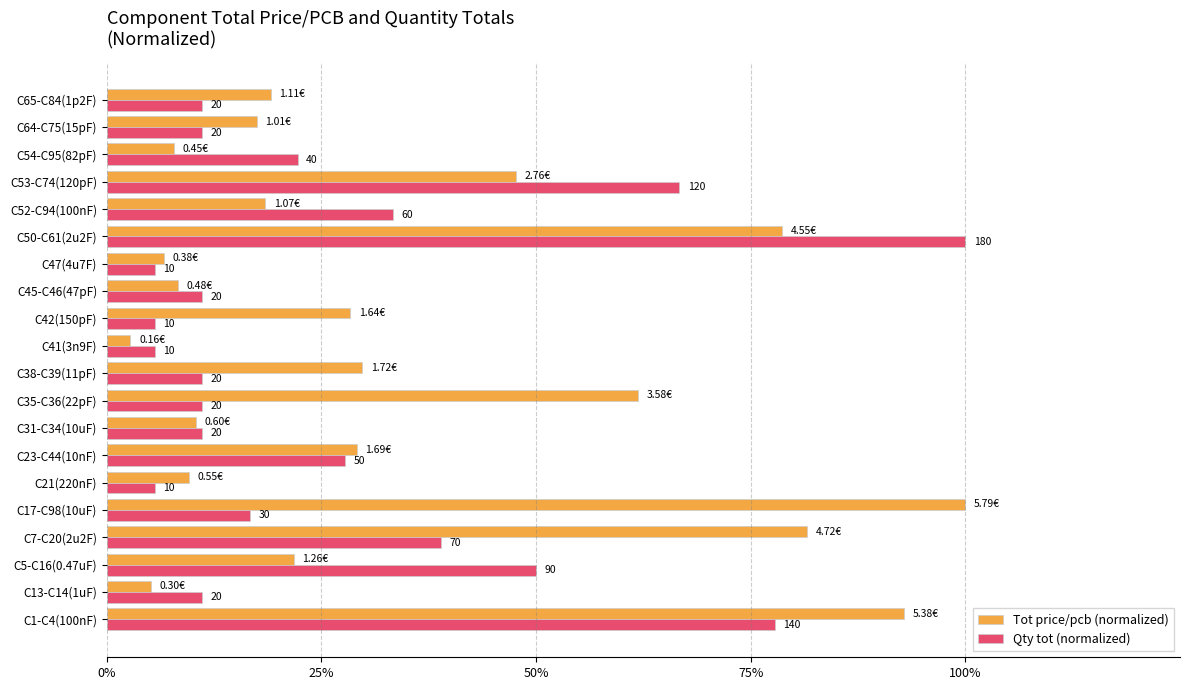

What are all the series names shown in the legend?

Tot price/pcb (normalized), Qty tot (normalized)